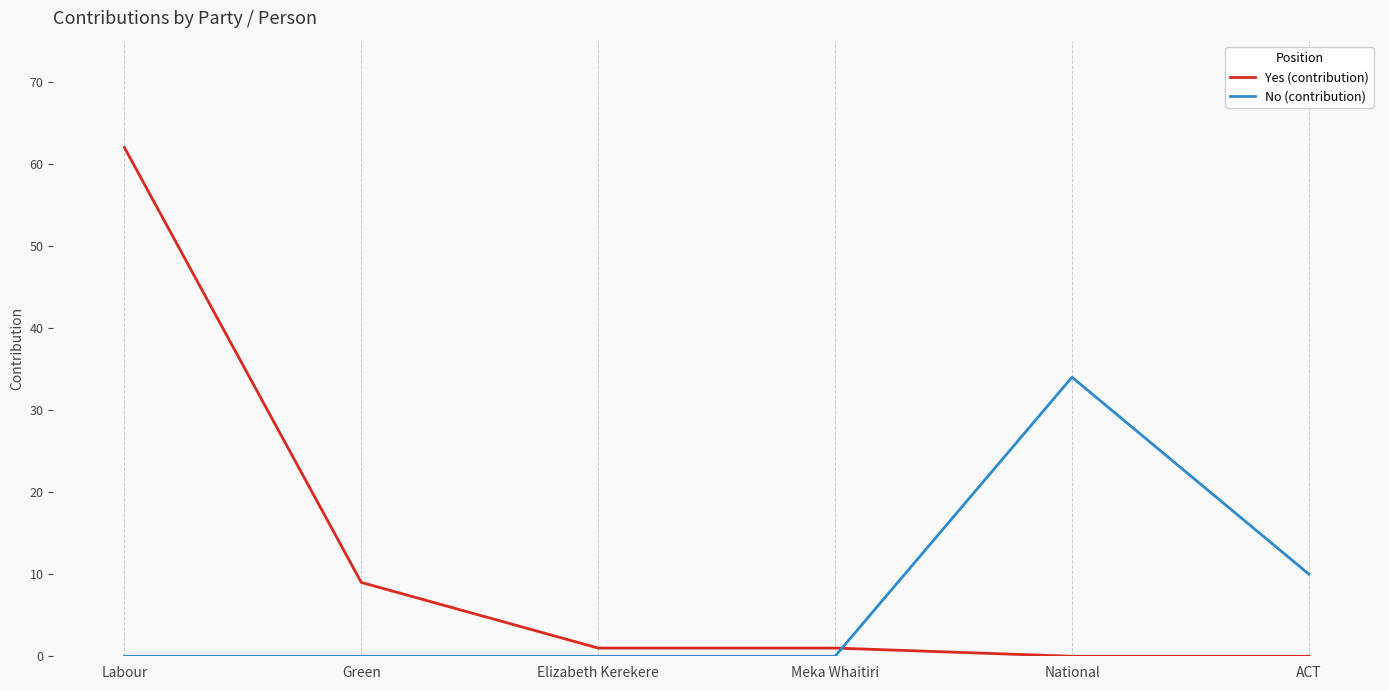

List the series in order of their peak value, highest first.

Yes (contribution), No (contribution)